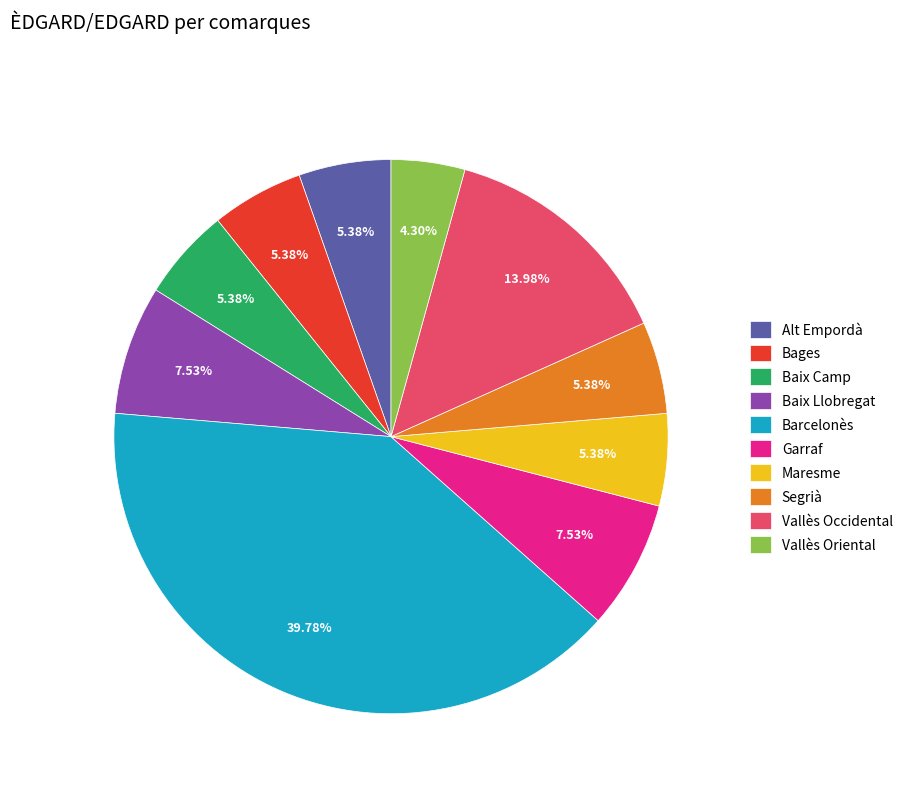

Count the number of slices in the pie.

10